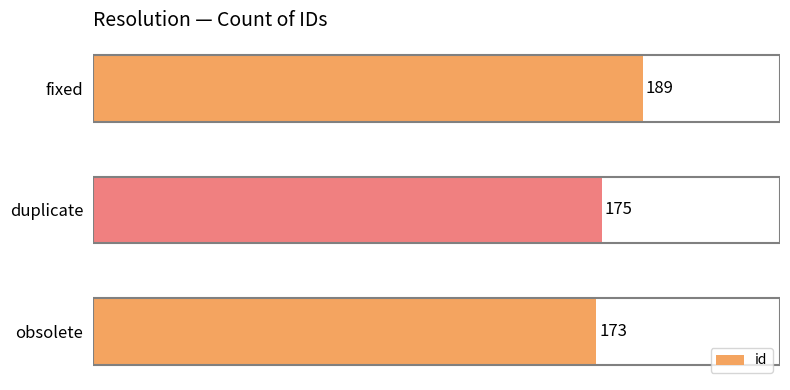

Are the bars horizontal?

Yes